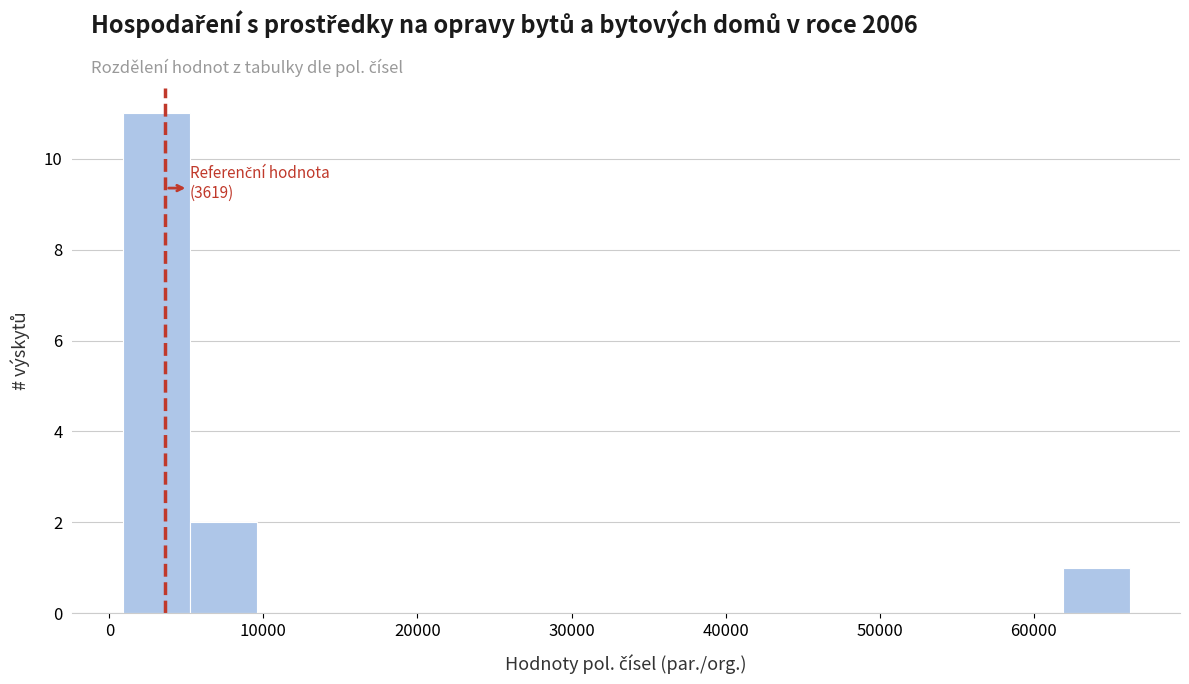

Which range on the x-axis has the tallest bar?

1000 to 5000